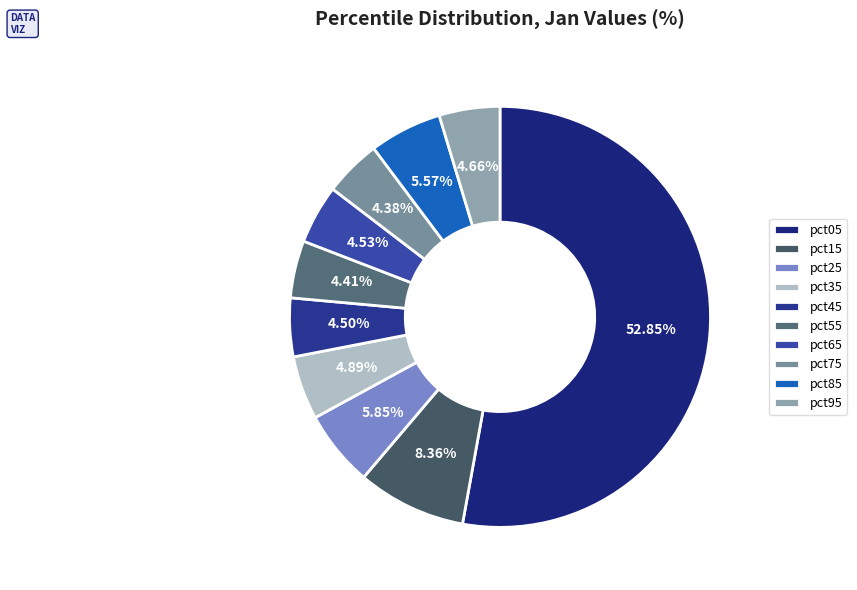

To the nearest percent, what is the difference between the largest and smallest slice percentages?

48%